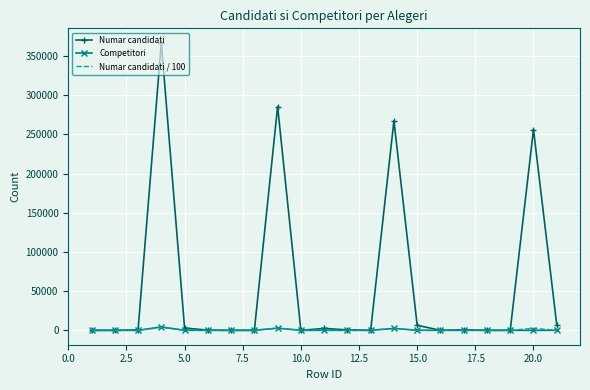

Which series has the largest total across all categories?

Numar candidati